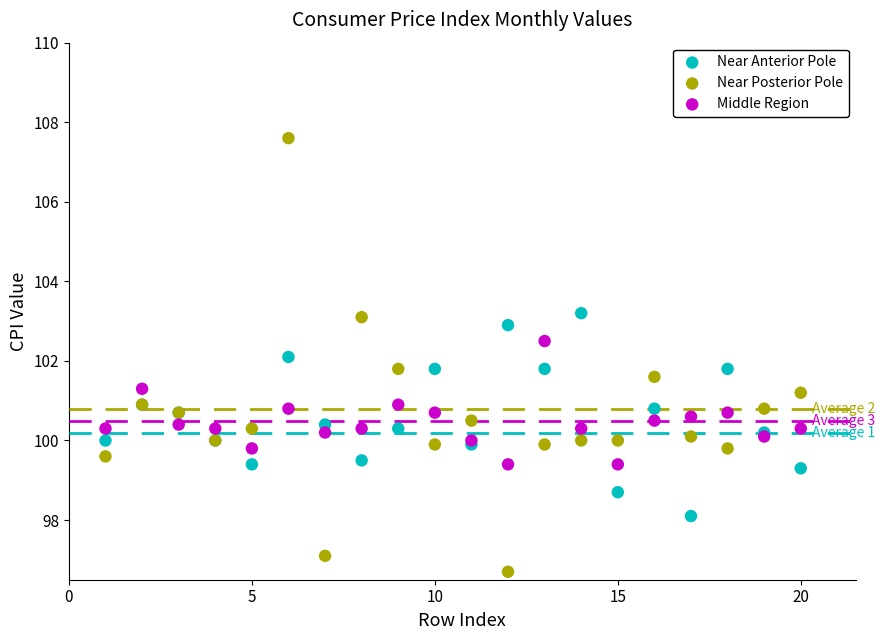

What is the X range (max minus min) for the scatter plot?

19.0